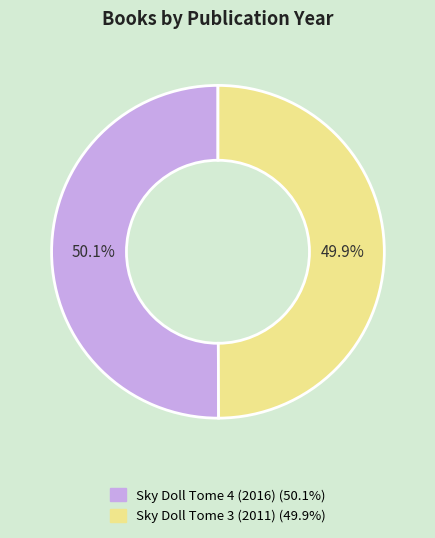

What percentage is the Sky Doll Tome 3 (2011) slice, to the nearest percent?

50%